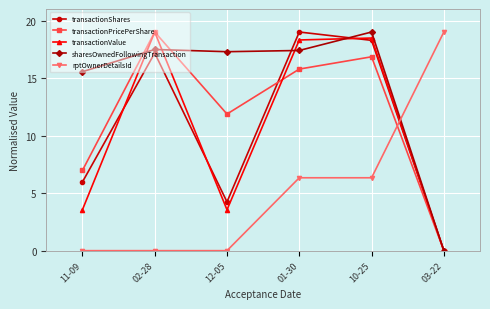

What are all the series names shown in the legend?

transactionShares, transactionPricePerShare, transactionValue, sharesOwnedFollowingTransaction, rptOwnerDetailsId